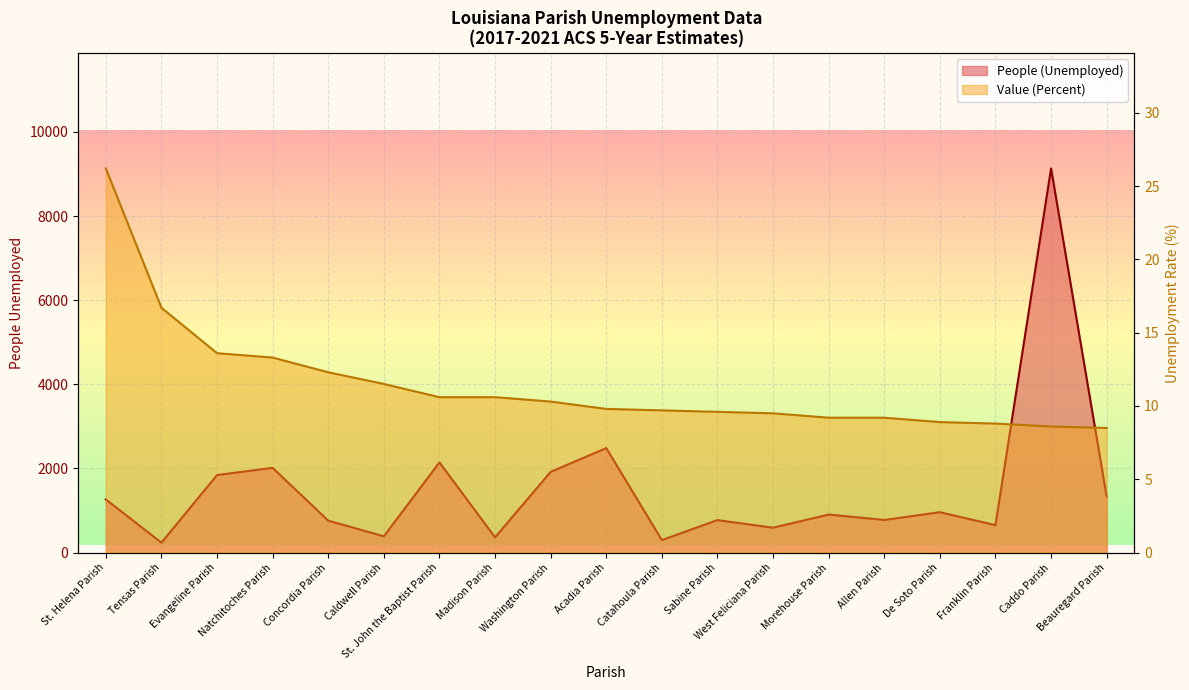

Reading right to left, what are all the values shown in this chart?

People (Unemployed): Beauregard Parish=1331.0	Caddo Parish=9133.0	Franklin Parish=653.0	De Soto Parish=961.0	Allen Parish=776.0	Morehouse Parish=905.0	West Feliciana Parish=592.0	Sabine Parish=773.0	Catahoula Parish=298.0	Acadia Parish=2485.0	Washington Parish=1919.0	Madison Parish=363.0	St. John the Baptist Parish=2144.0	Caldwell Parish=388.0	Concordia Parish=760.0	Natchitoches Parish=2015.0	Evangeline Parish=1844.0	Tensas Parish=236.0	St. Helena Parish=1264.0
Value (Percent): Beauregard Parish=8.5	Caddo Parish=8.6	Franklin Parish=8.8	De Soto Parish=8.9	Allen Parish=9.2	Morehouse Parish=9.2	West Feliciana Parish=9.5	Sabine Parish=9.6	Catahoula Parish=9.7	Acadia Parish=9.8	Washington Parish=10.3	Madison Parish=10.6	St. John the Baptist Parish=10.6	Caldwell Parish=11.5	Concordia Parish=12.3	Natchitoches Parish=13.3	Evangeline Parish=13.6	Tensas Parish=16.7	St. Helena Parish=26.2